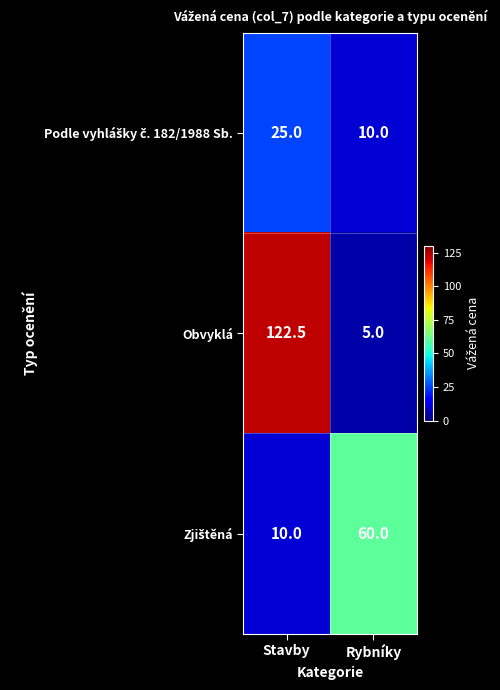

Between Stavby and Rybníky, which series saw the biggest shift?

Obvyklá